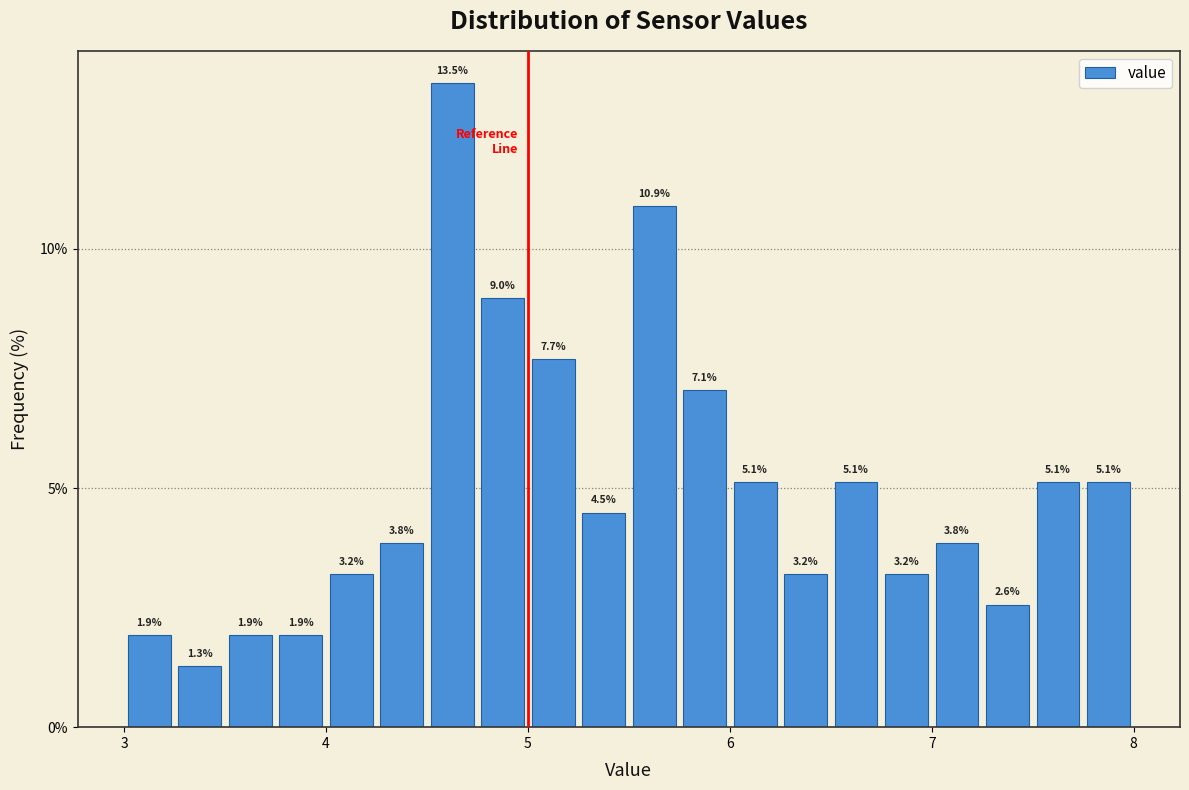

Around what value on the x-axis is the tallest bar? Give the approximate position of its centre, as read against the axis.

4.6